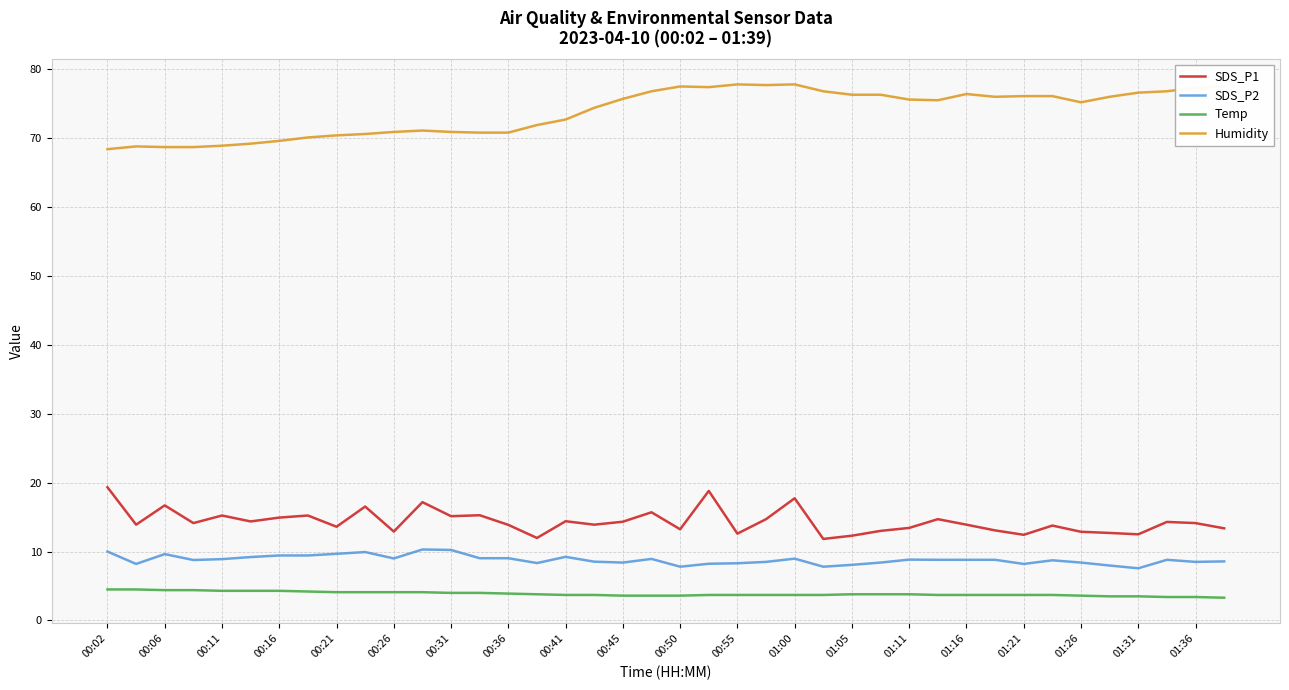

True or false: Humidity and Temp cross at least once.

False